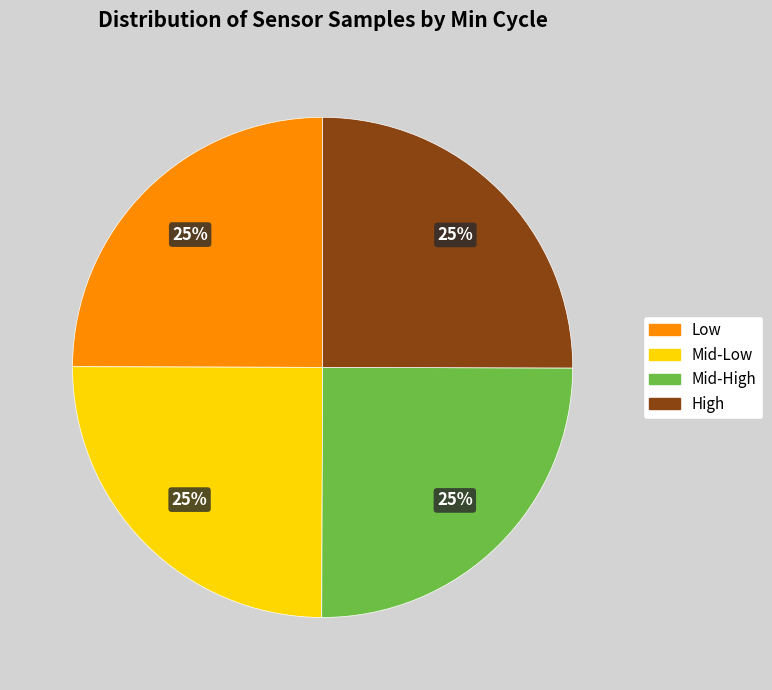

Count the number of slices in the pie.

4